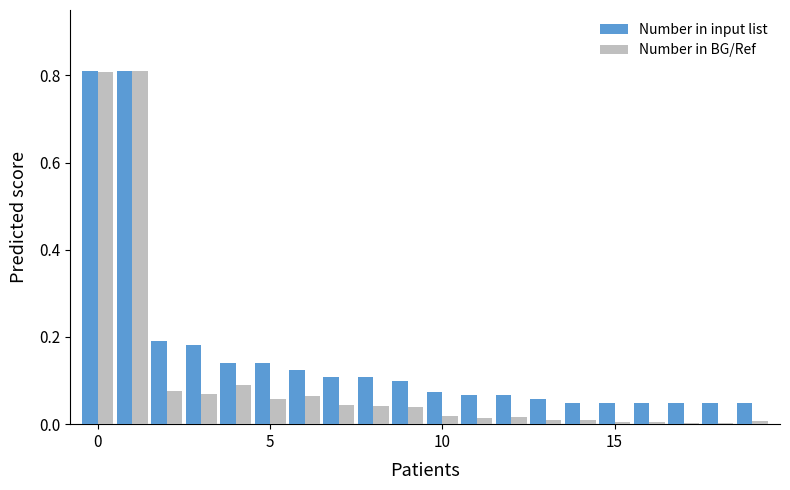

What is the sum of all Number in BG/Ref values?

2.2